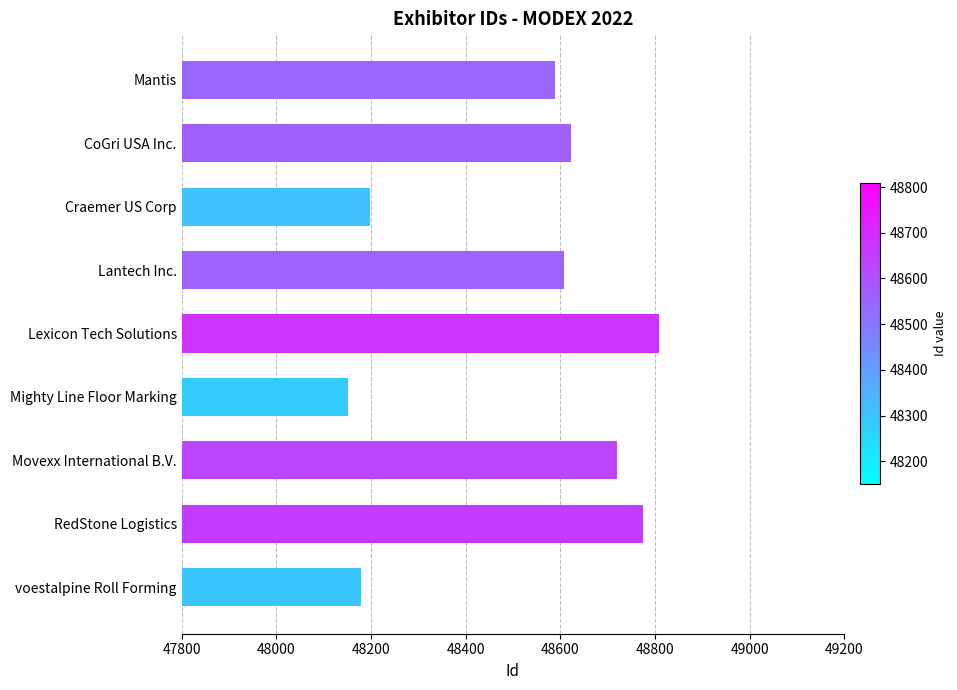

What is the approximate value at RedStone Logistics?

48774